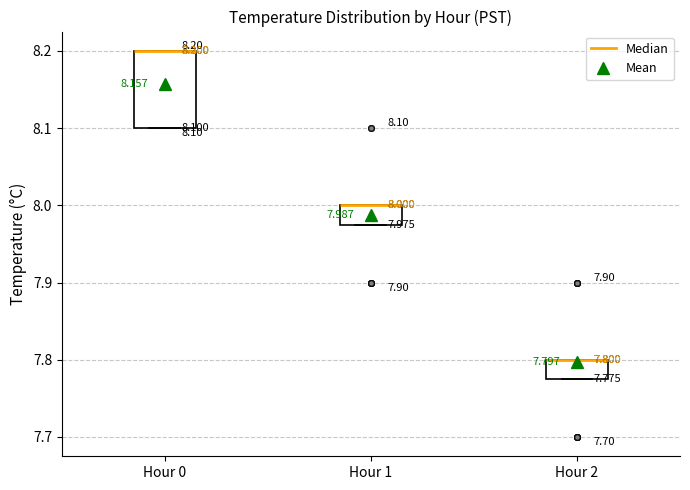

Comparing the boxes themselves (not the whiskers), which one is the tallest?

Hour 0